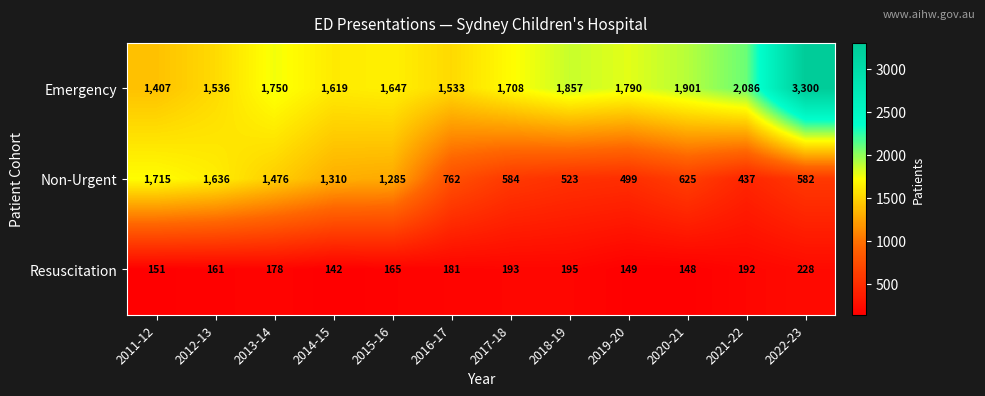

Which series changed the most between 2014-15 and 2020-21?

Non-Urgent